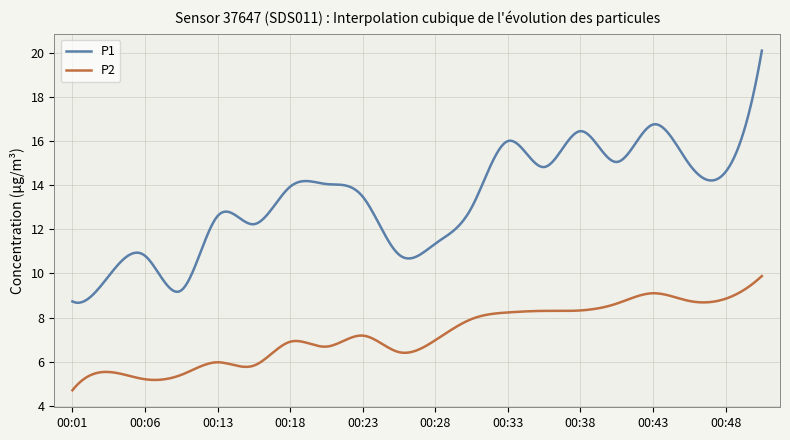

List the series in order of their peak value, lowest first.

P2, P1